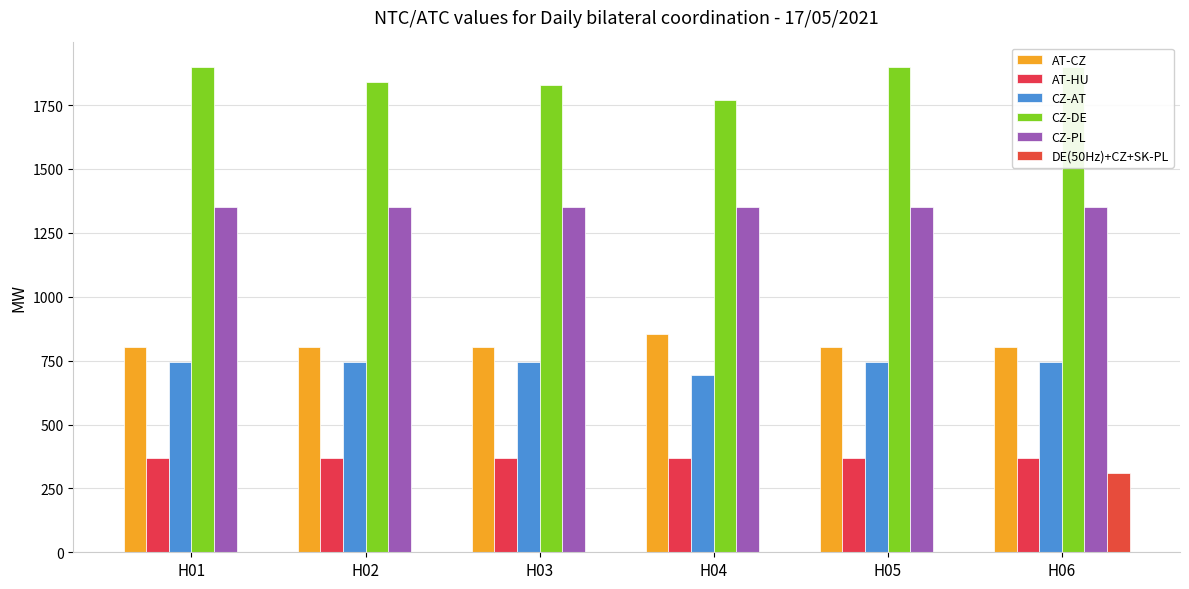

Which series has the largest total across all categories?

CZ-DE